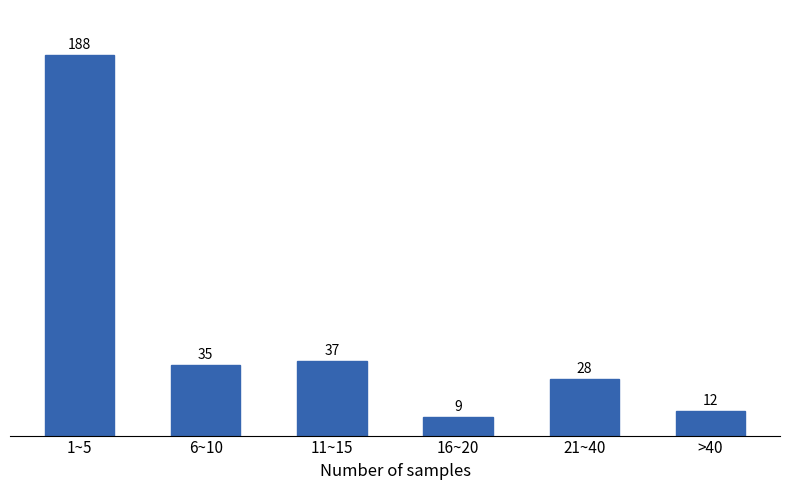

Reading left to right, what are all the values shown in this chart?

1~5=188	6~10=35	11~15=37	16~20=9	21~40=28	>40=12